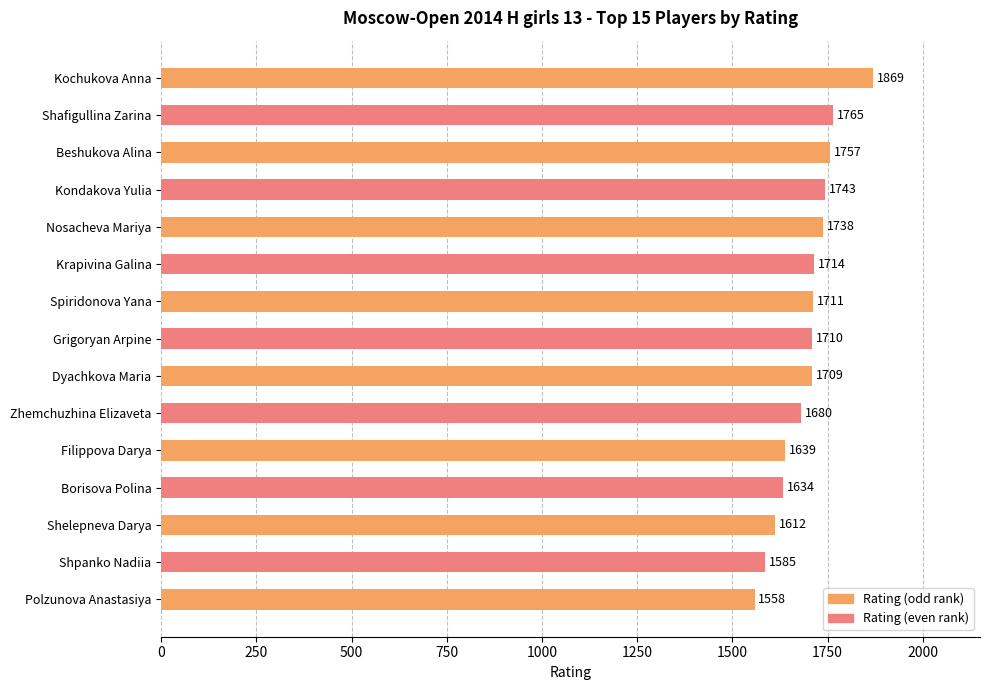

Reading top to bottom, extract all data points from this chart.

Kochukova Anna=1869	Shafigullina Zarina=1765	Beshukova Alina=1757	Kondakova Yulia=1743	Nosacheva Mariya=1738	Krapivina Galina=1714	Spiridonova Yana=1711	Grigoryan Arpine=1710	Dyachkova Maria=1709	Zhemchuzhina Elizaveta=1680	Filippova Darya=1639	Borisova Polina=1634	Shelepneva Darya=1612	Shpanko Nadiia=1585	Polzunova Anastasiya=1558